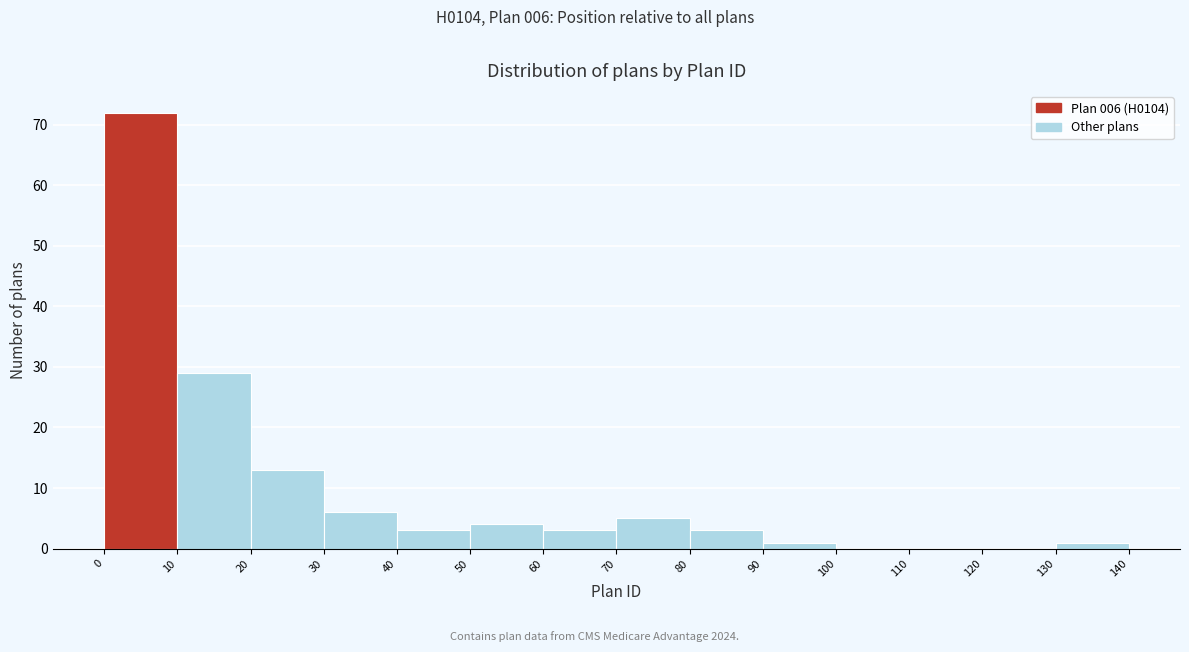

Over which range of the x-axis is the bar tallest?

0 to 10